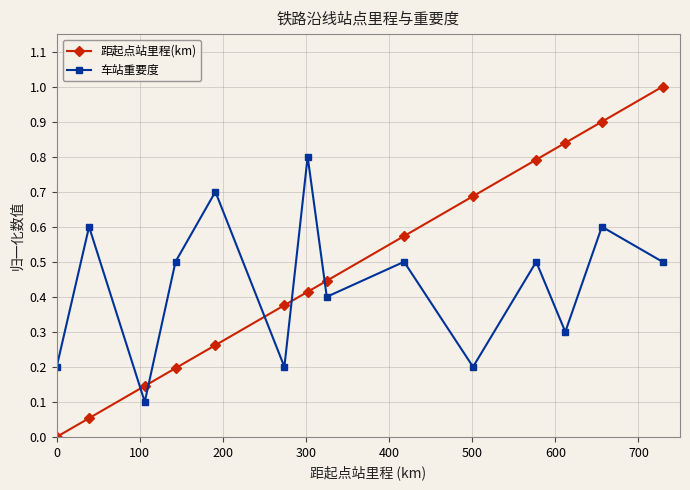

List the series in order of their peak value, lowest first.

车站重要度, 距起点站里程(km)